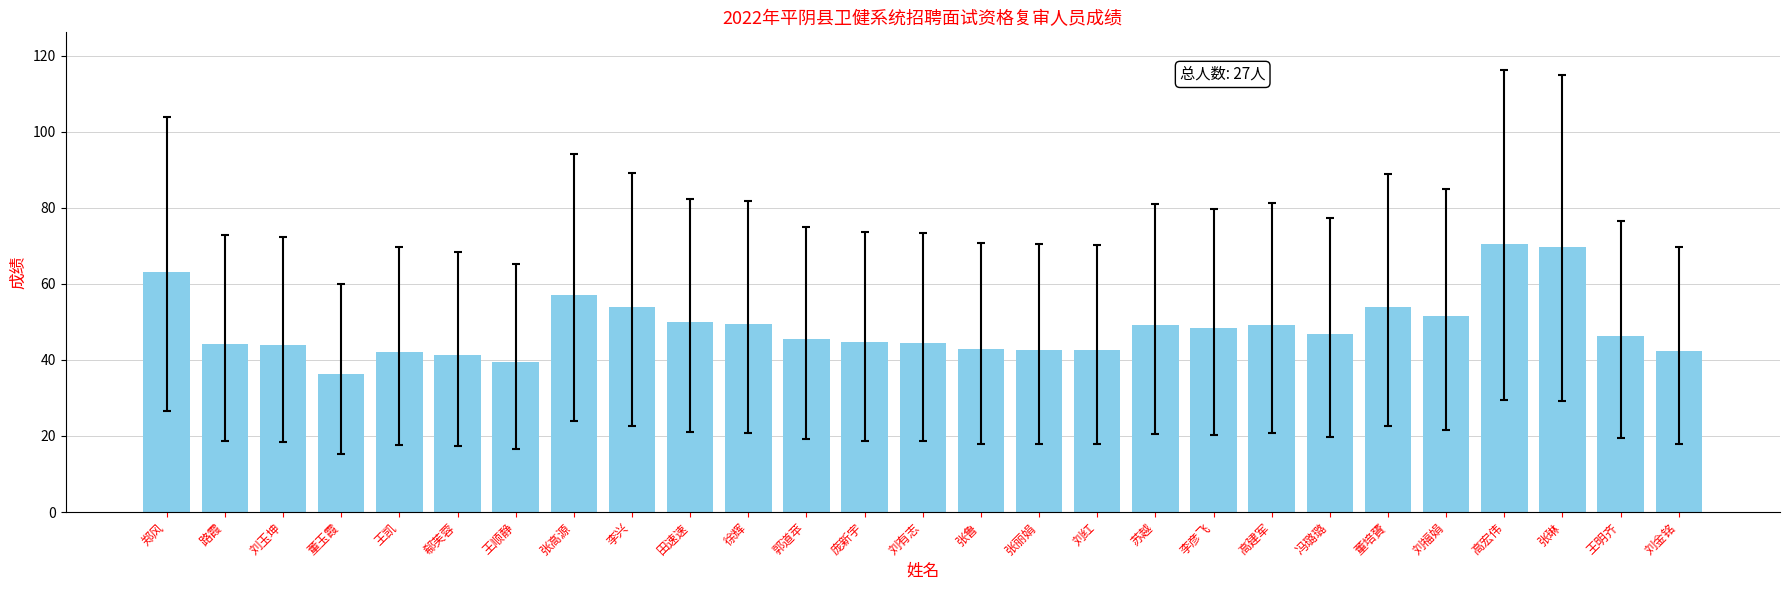

The chart shows a value of 9.4 at 张丽娟. True or false?

False